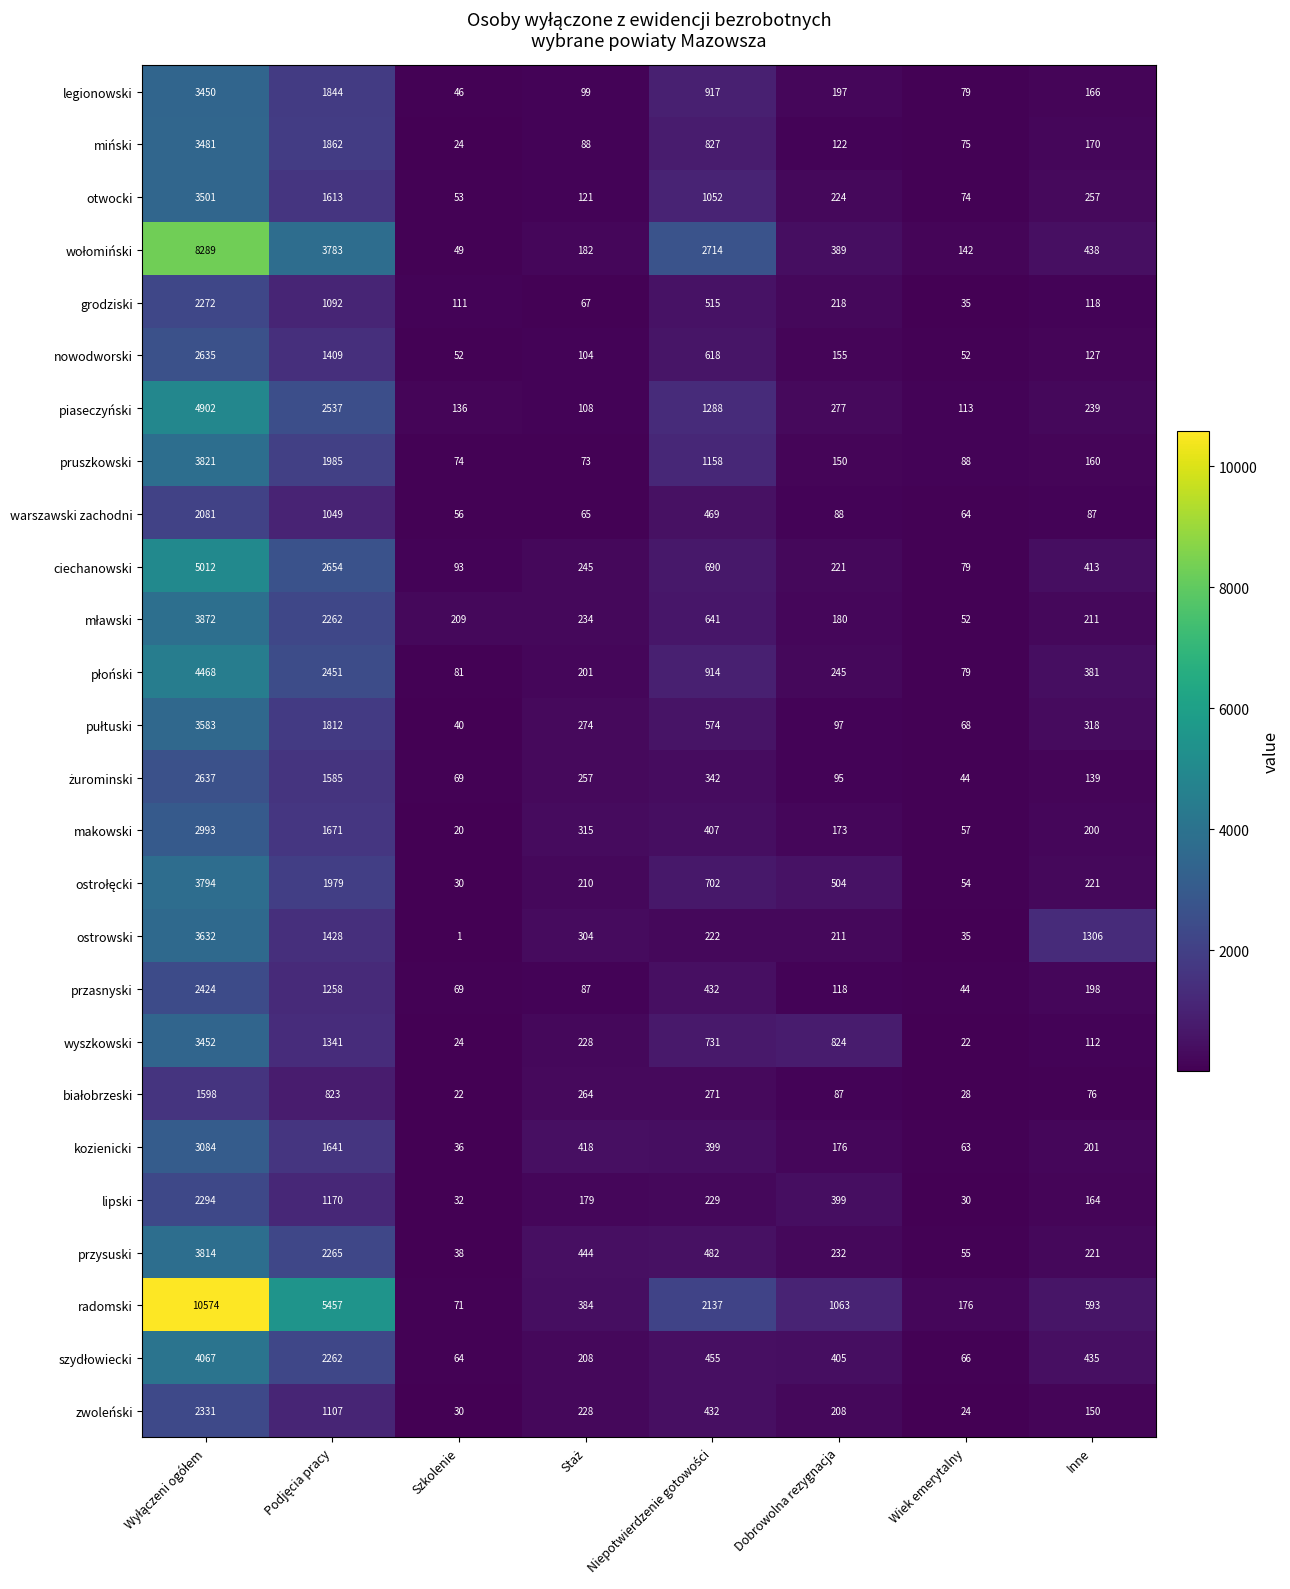

True or false: nowodworski has a value of 73 at Dobrowolna rezygnacja.

False